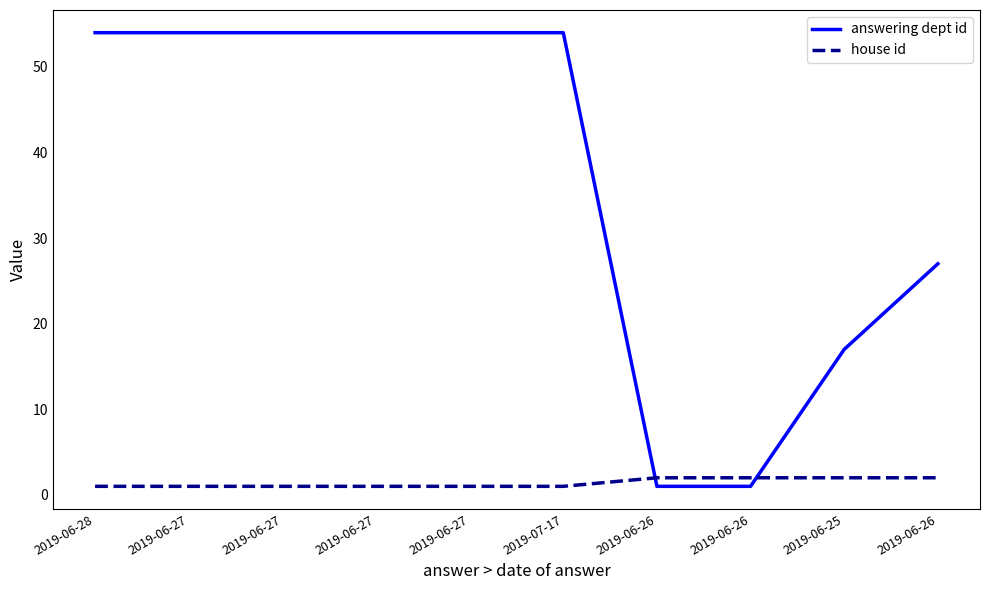

Reading left to right, extract all data points from this chart.

answering dept id: 2019-06-28=54	2019-06-27=54	2019-06-27=54	2019-06-27=54	2019-06-27=54	2019-07-17=54	2019-06-26=1	2019-06-26=1	2019-06-25=17	2019-06-26=27
house id: 2019-06-28=1	2019-06-27=1	2019-06-27=1	2019-06-27=1	2019-06-27=1	2019-07-17=1	2019-06-26=2	2019-06-26=2	2019-06-25=2	2019-06-26=2